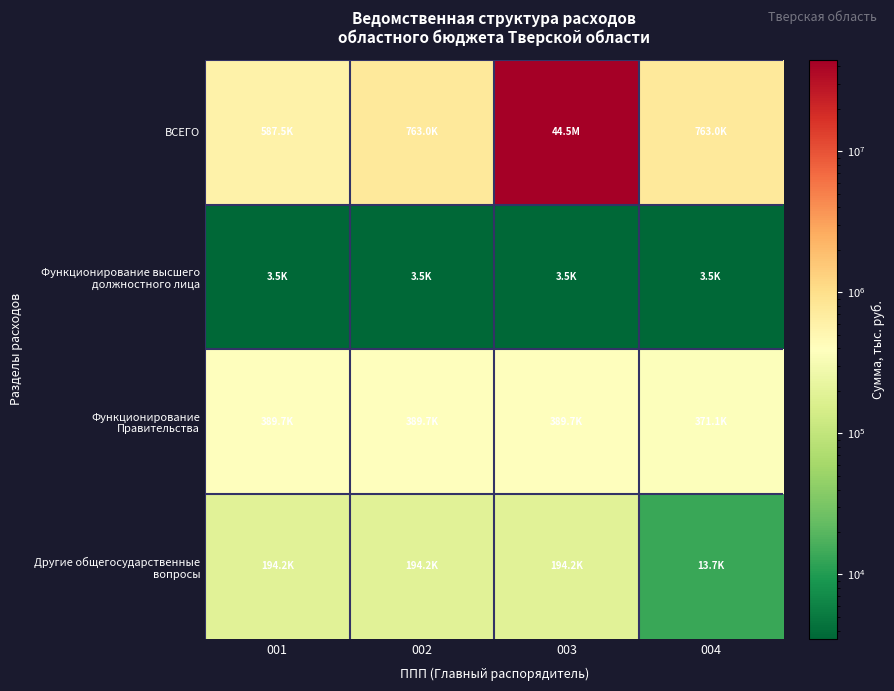

At how many categories does at least one series exceed 34899302?

1